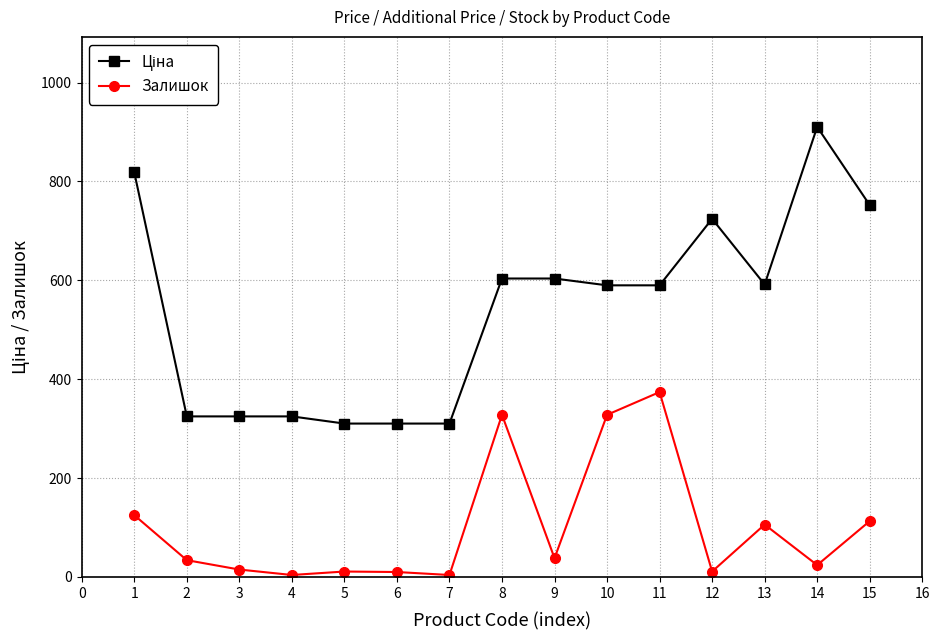

The value of Залишок at 8 is 328.0. True or false?

True